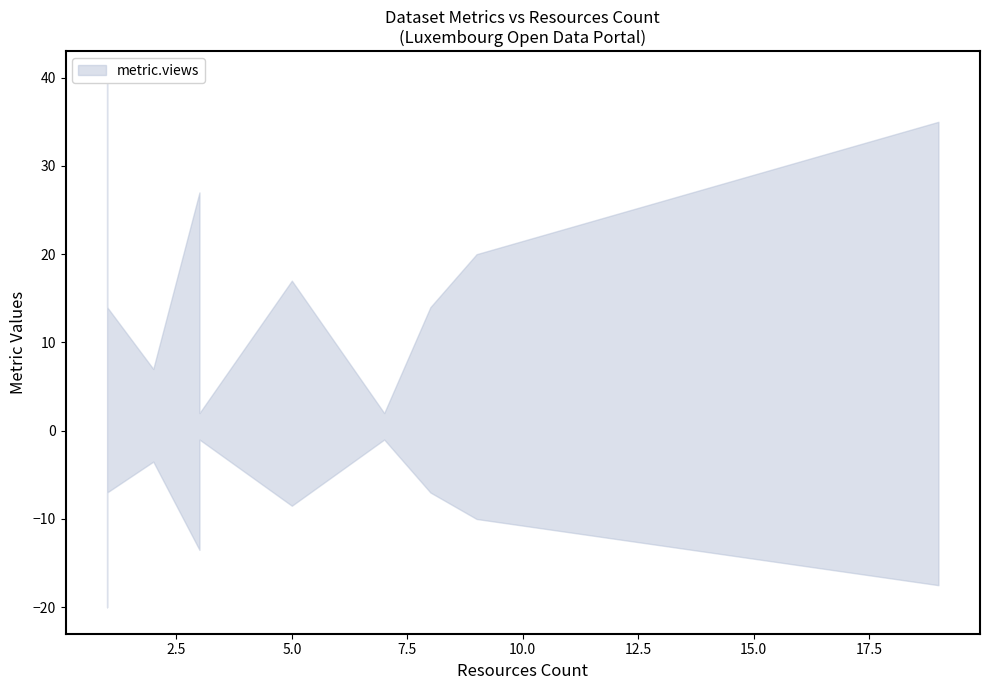

How many data points does each series have?

10